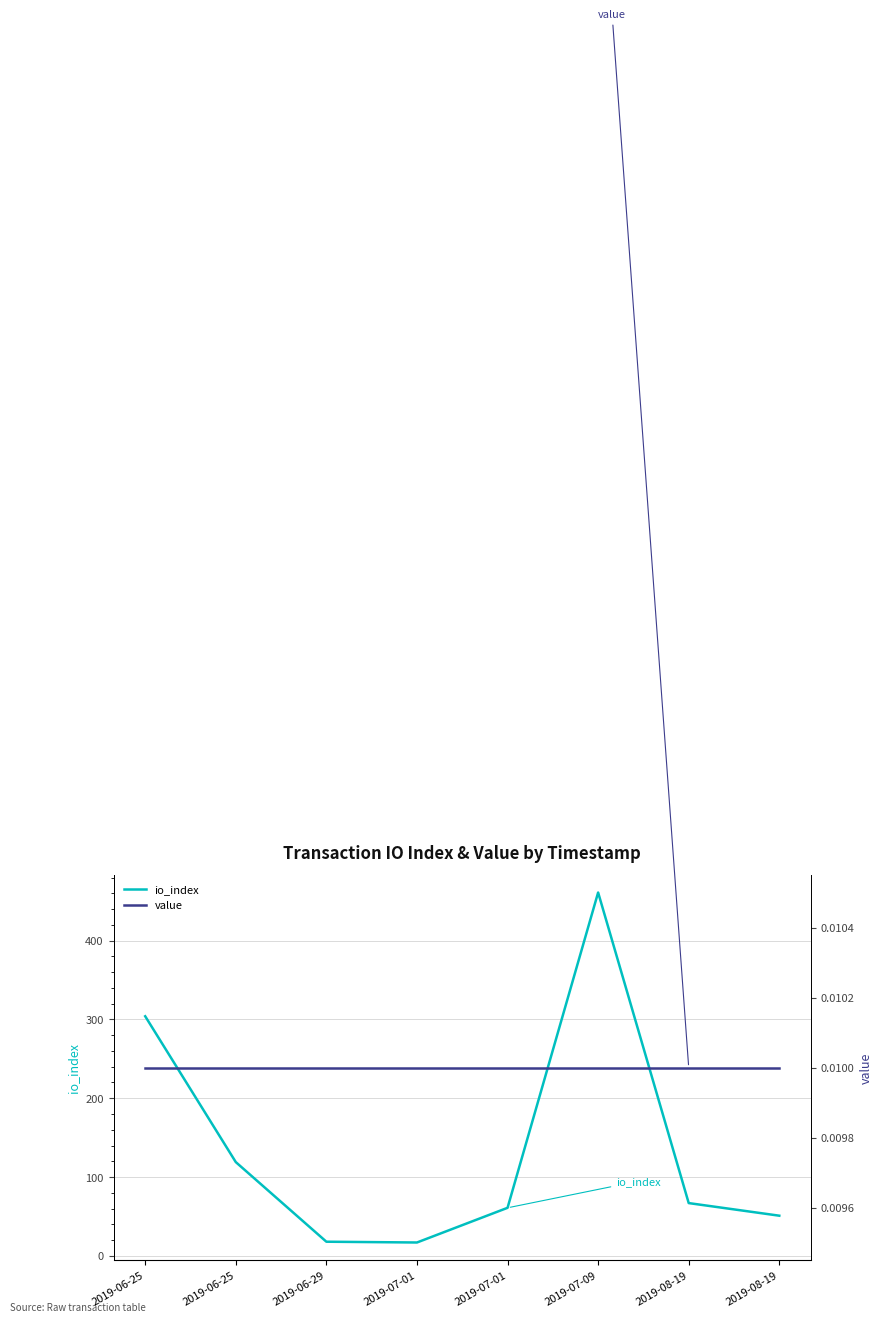

The value of value at 2019-06-25 is 0.0. True or false?

False